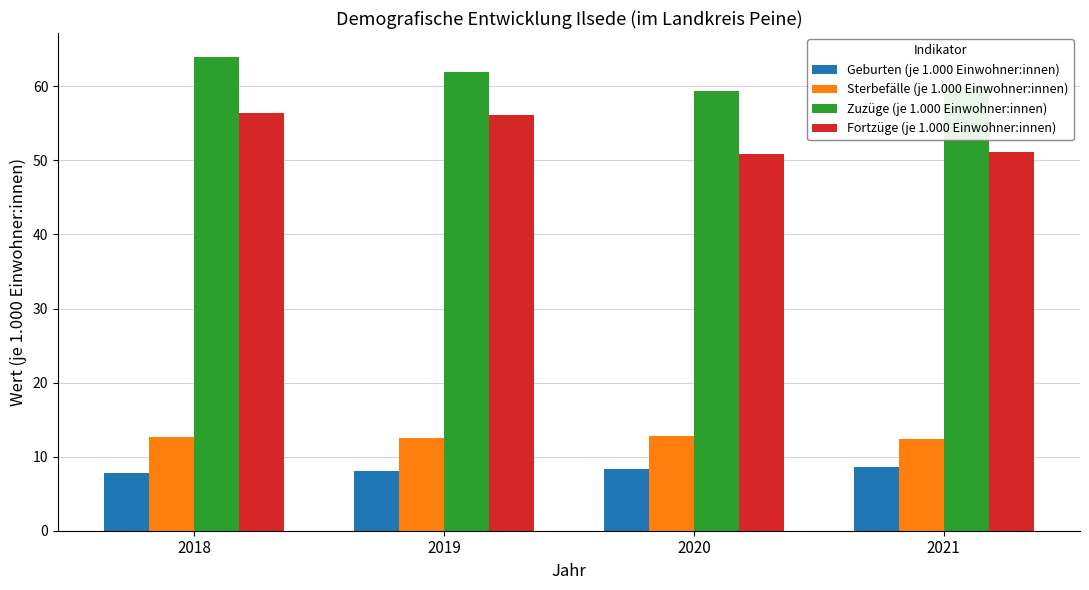

What is the total value across all series at 2021?

132.2